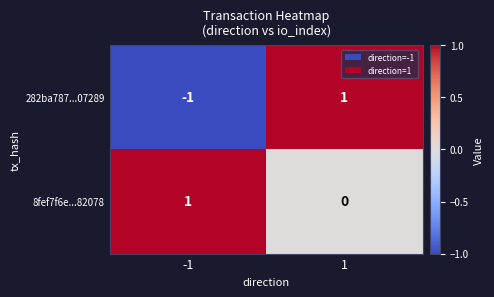

Count the number of categories in the chart.

2